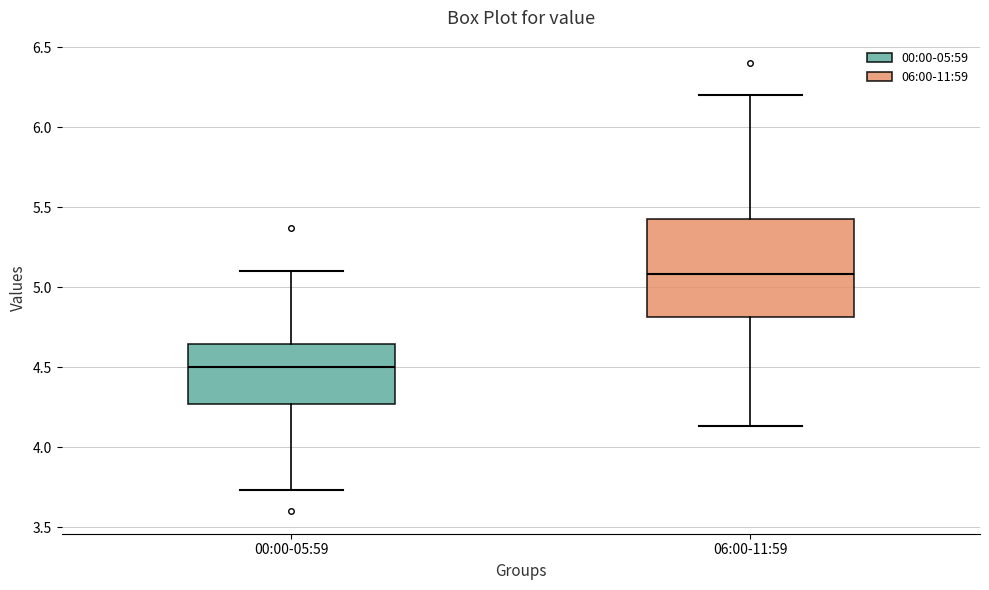

Reading left to right, transcribe this box plot: for each box, give where its median line is, the range the box spans, and where its two whiskers end, as read against the y-axis. The values are not printed on the chart, so give them approximately, as read against the axis.

00:00-05:59: median 4.50, box 4.25 to 4.65, whiskers 3.75 to 5.10
06:00-11:59: median 5.10, box 4.80 to 5.45, whiskers 4.15 to 6.20